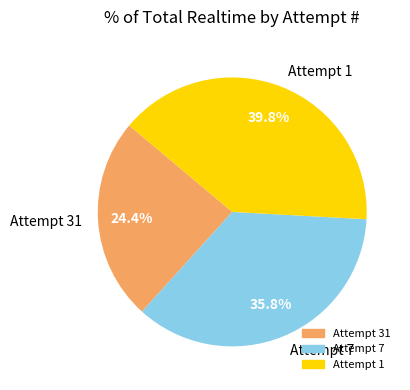

The Attempt 7 slice represents 36% of the pie. True or false?

True